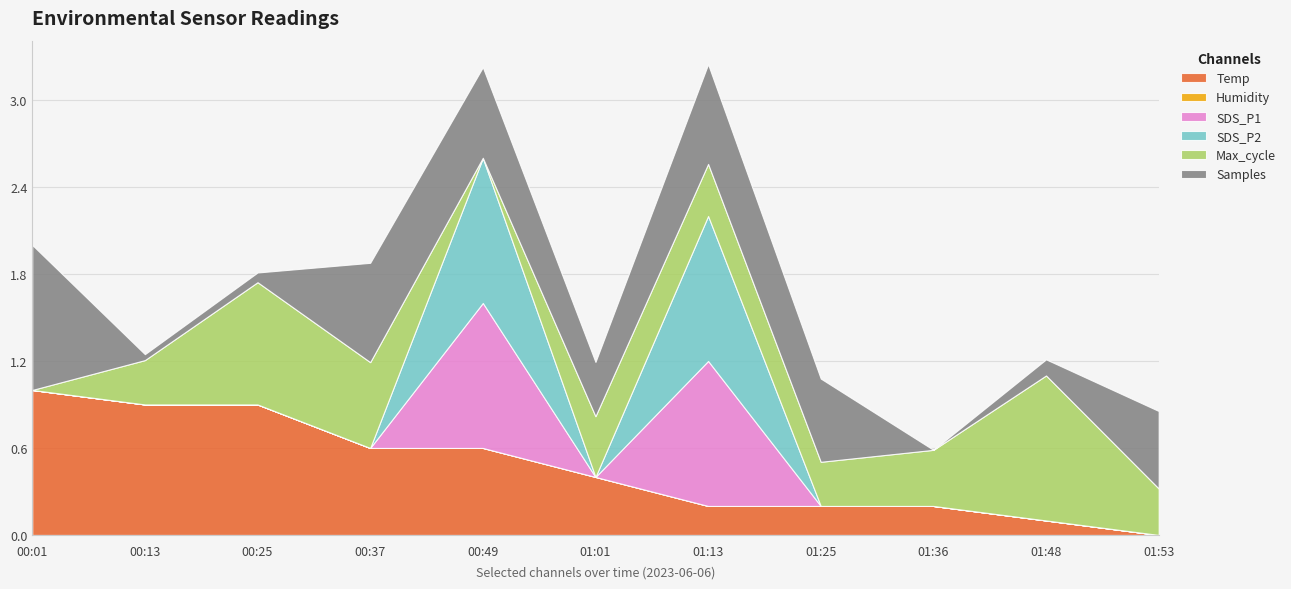

Does the chart have visible grid lines?

Yes